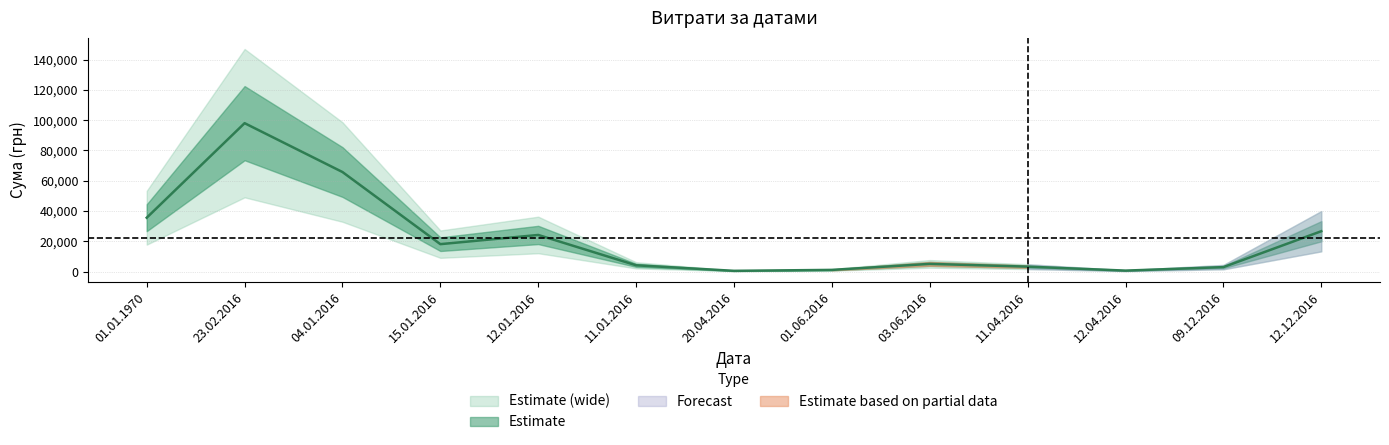

List the labels in order of value, smallest first.

20.04.2016, 12.04.2016, 01.06.2016, 09.12.2016, 11.04.2016, 11.01.2016, 03.06.2016, 15.01.2016, 12.01.2016, 12.12.2016, 01.01.1970, 04.01.2016, 23.02.2016